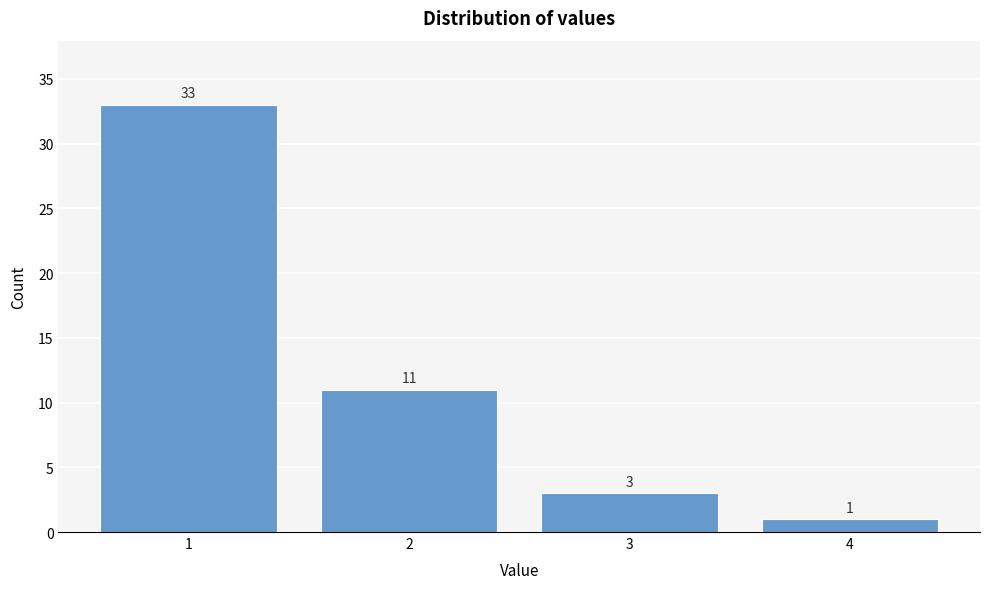

Reading right to left, extract all data points from this chart.

4=1	3=3	2=11	1=33